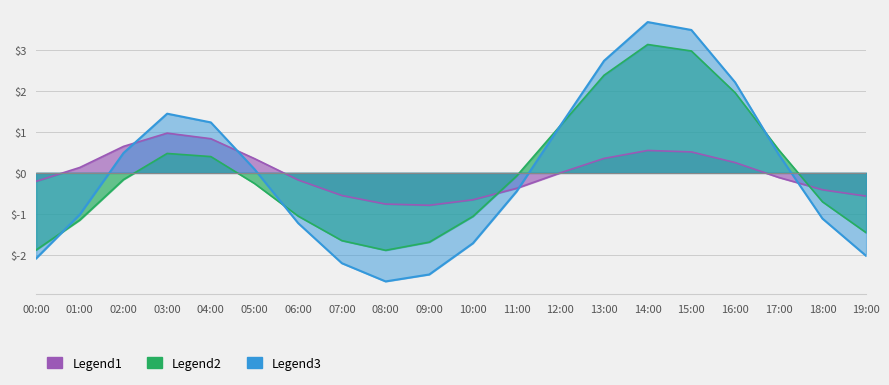

Which series has the largest total across all categories?

P2